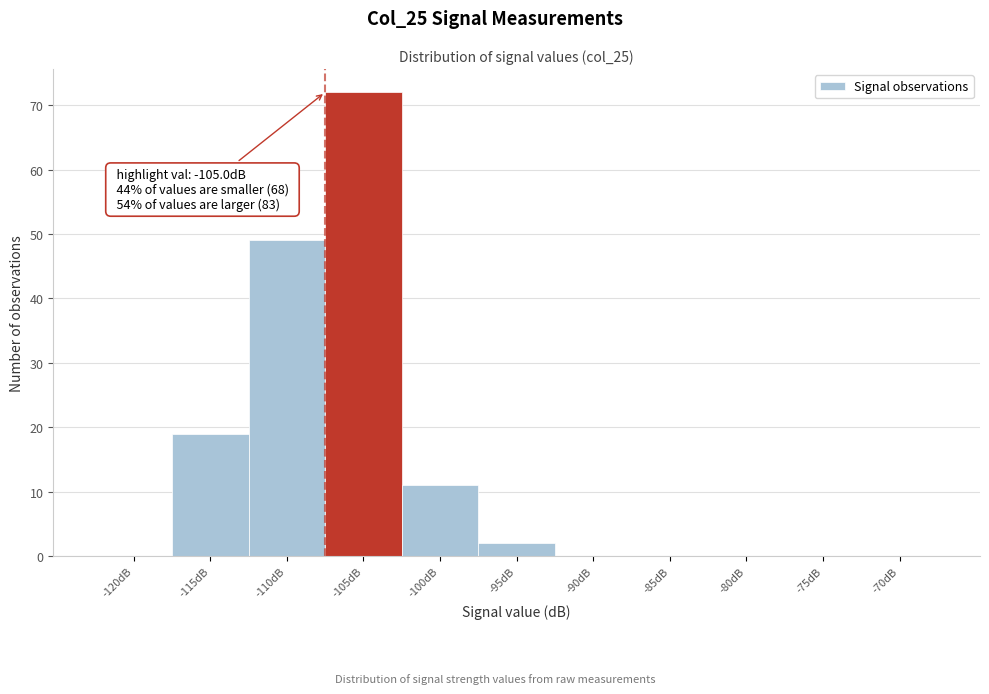

Reading left to right, extract all data points from this chart.

-120dB=0	-115dB=19	-110dB=49	-105dB=72	-100dB=11	-95dB=2	-90dB=0	-85dB=0	-80dB=0	-75dB=0	-70dB=0